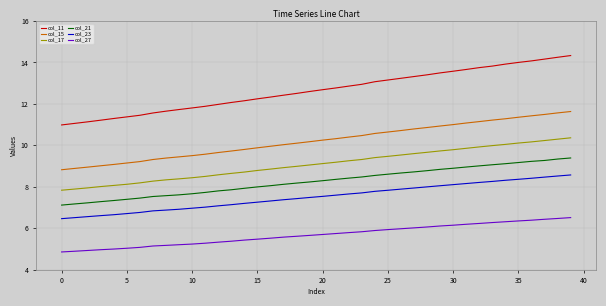

Which series has the largest range (max minus min)?

col_11